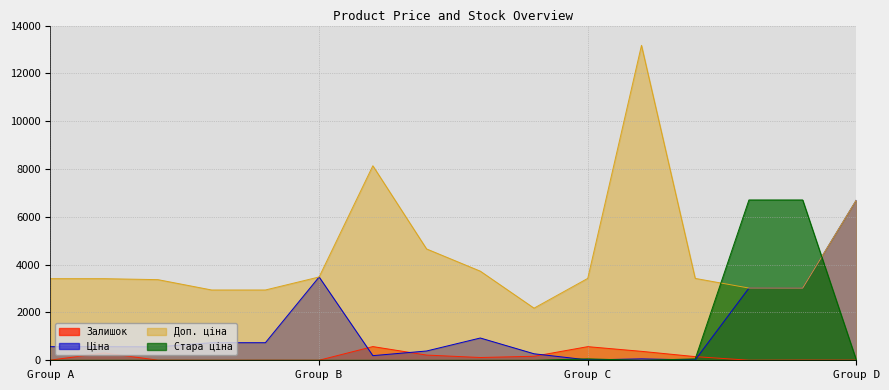

How many times do Стара ціна and Залишок cross each other?

2